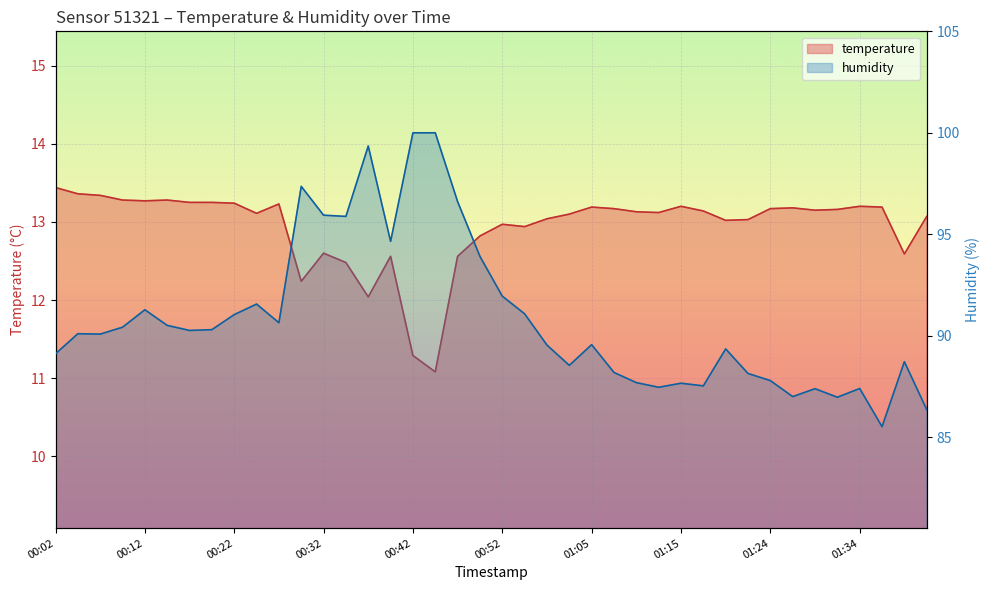

Does the chart display data point markers on the line(s)?

No